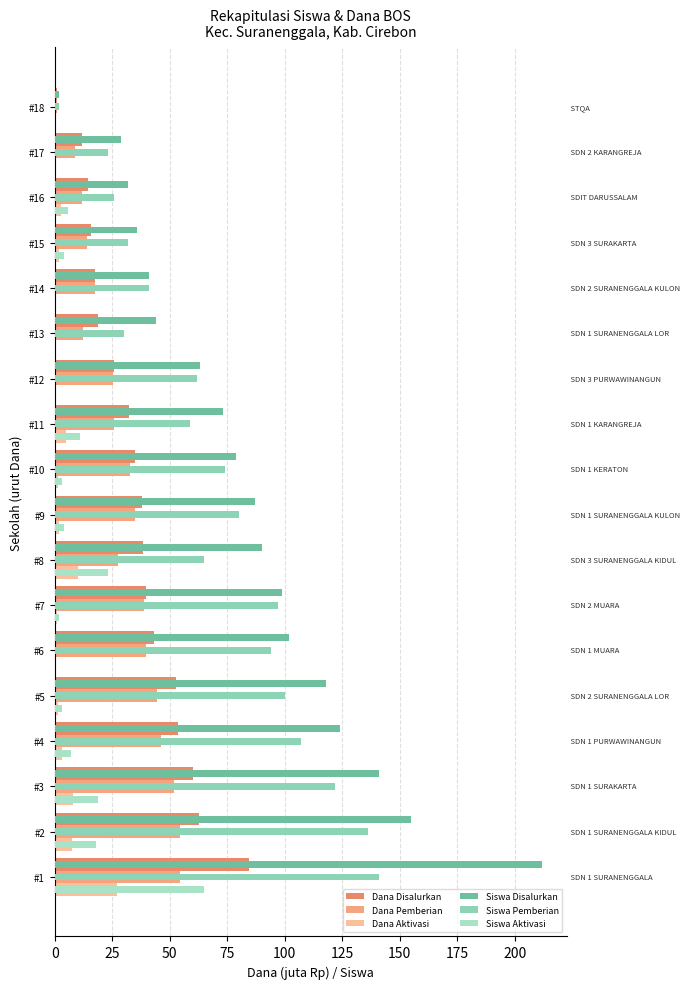

Which series has the largest total across all categories?

Siswa Disalurkan